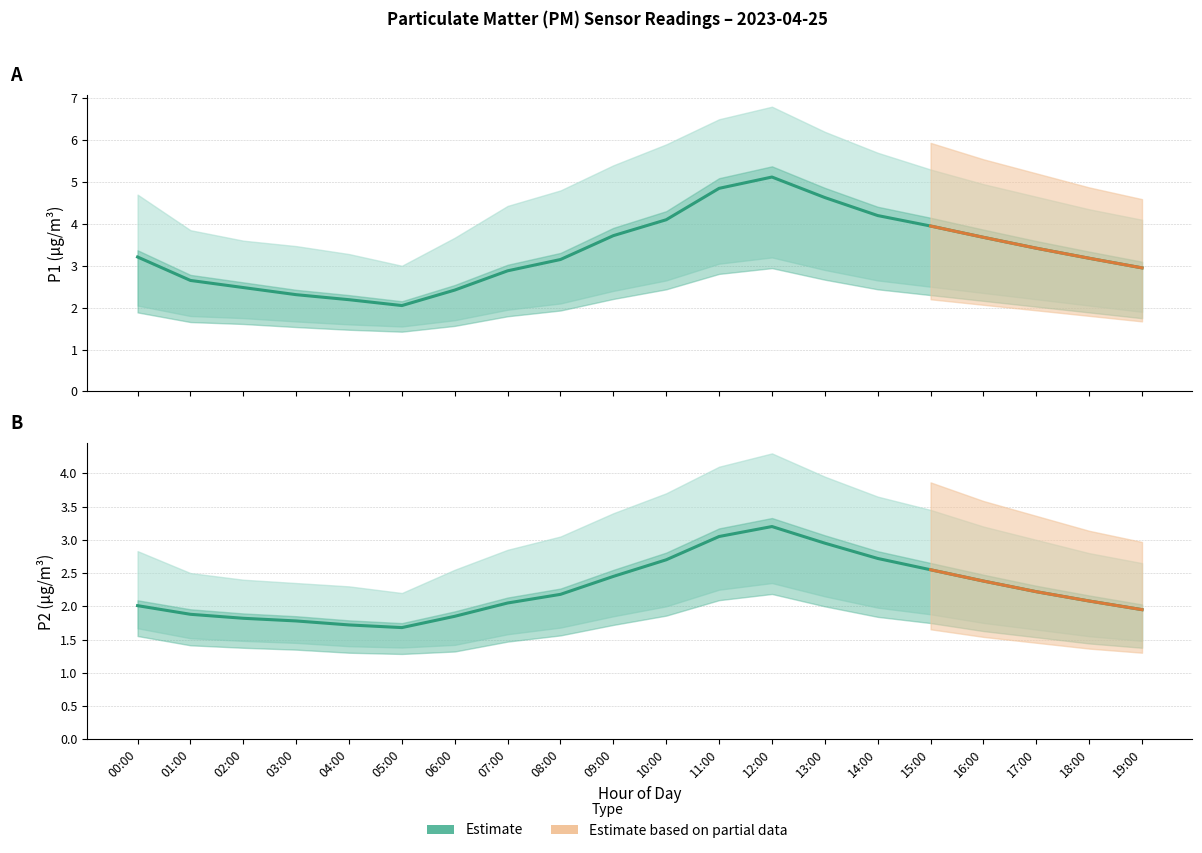

What is the greatest value displayed?

6.8